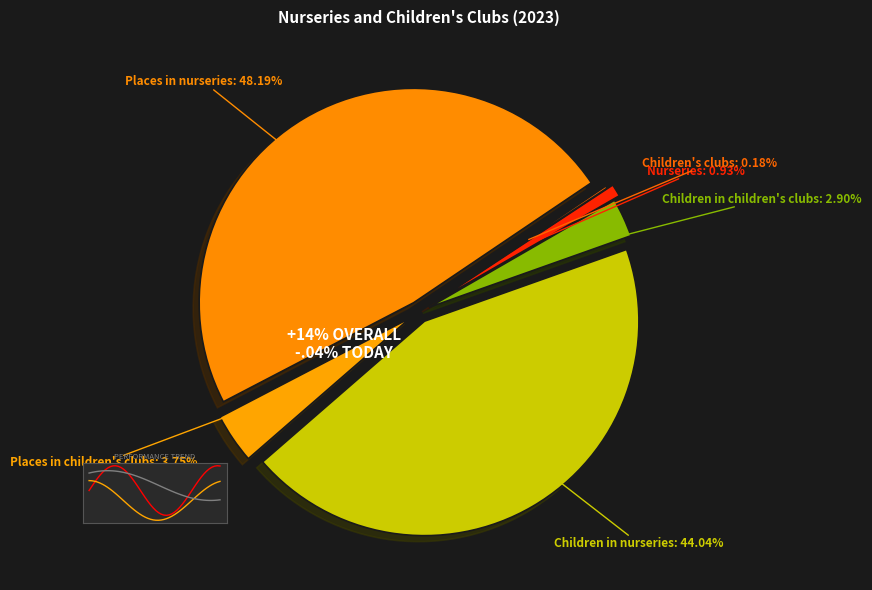

How many segments does this pie chart have?

6